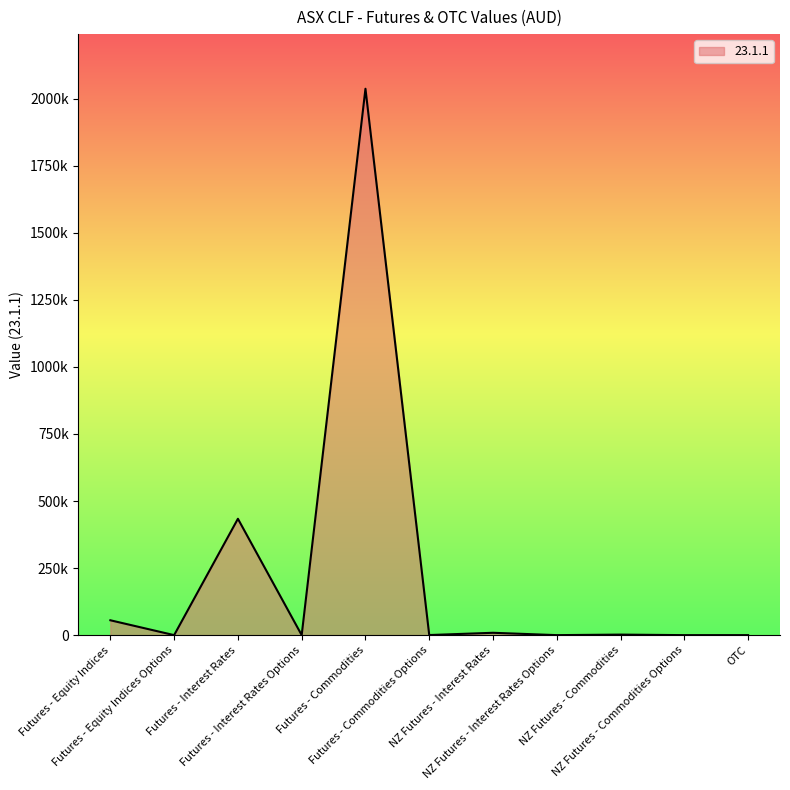

How many interior local peaks (higher than both neighbors) does the data have?

4